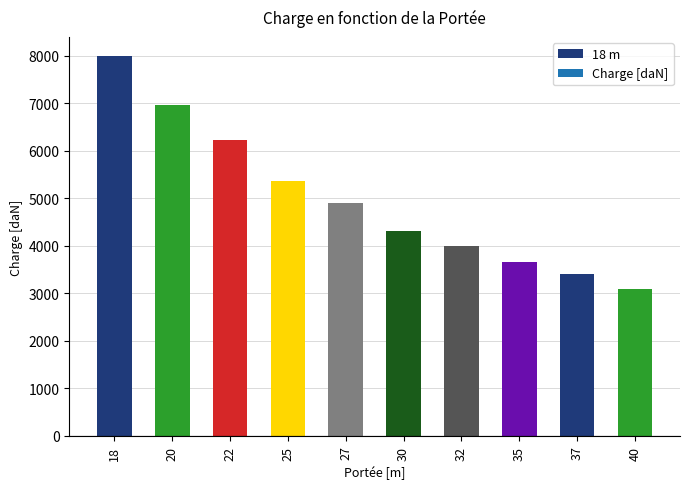

At which label is the value closest to 5550?

25